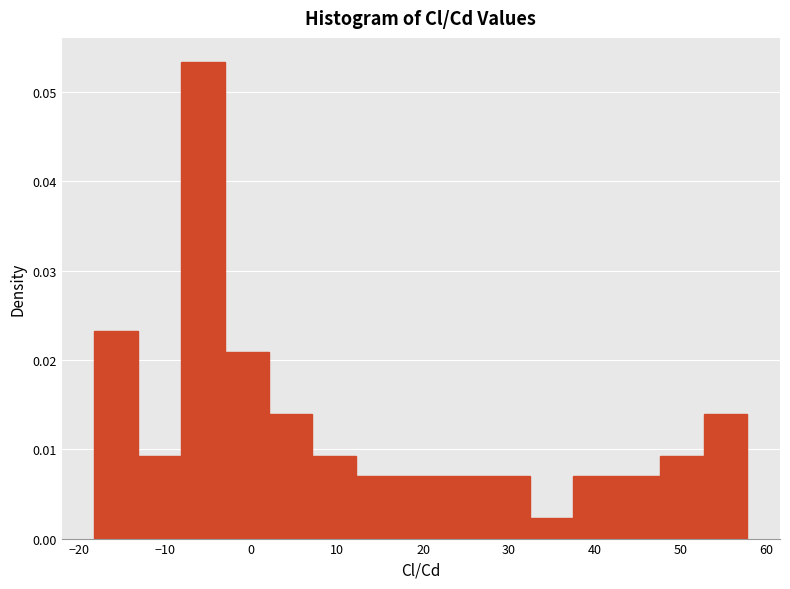

Reading left to right, transcribe this chart: for each bar, give the range it covers on the x-axis and its height. Neither the bar edges nor the heights are printed on the chart, so give them approximately, as read against the axes.

-18 to -13: 0.023
-13 to -8: 0.009
-8 to -3: 0.053
-3 to 2: 0.021
2 to 7: 0.014
7 to 12: 0.009
12 to 17: 0.007
17 to 22: 0.007
22 to 27: 0.007
27 to 32: 0.007
32 to 37: 0.002
37 to 43: 0.007
43 to 48: 0.007
48 to 53: 0.009
53 to 58: 0.014